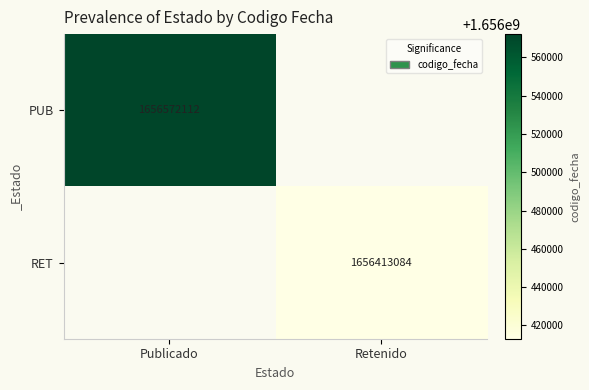

True or false: PUB has a value of 1656572112 at Publicado.

True